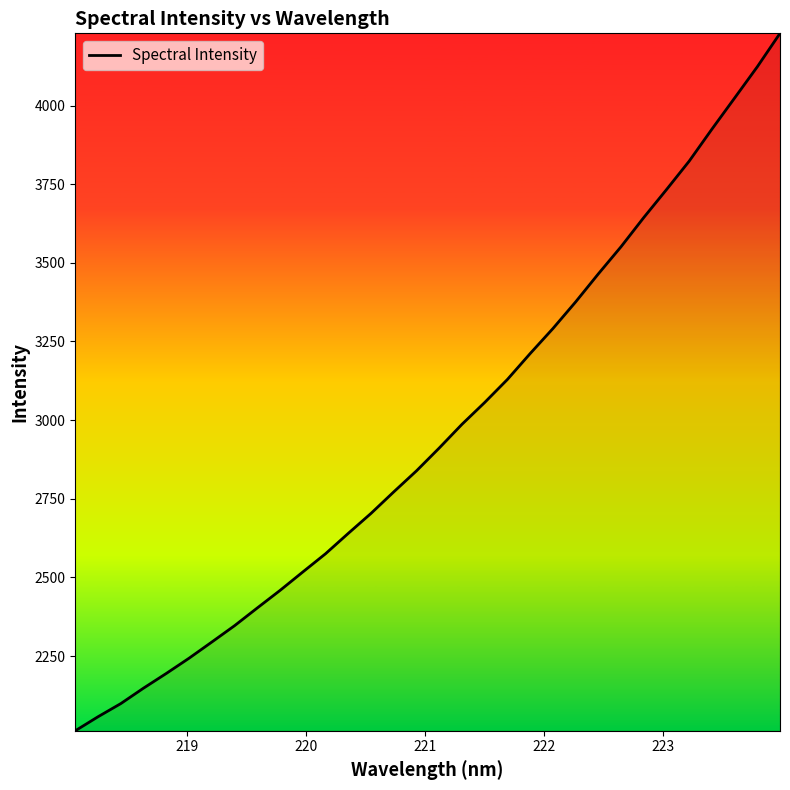

What is the difference between the maximum and minimum values?

2216.7